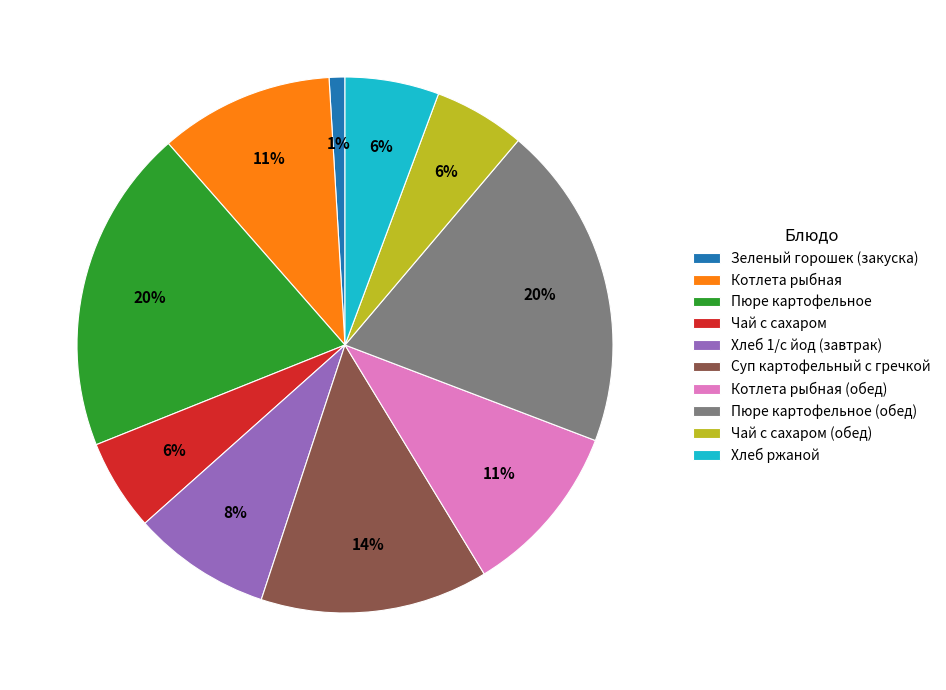

How many slices are in this pie chart?

10